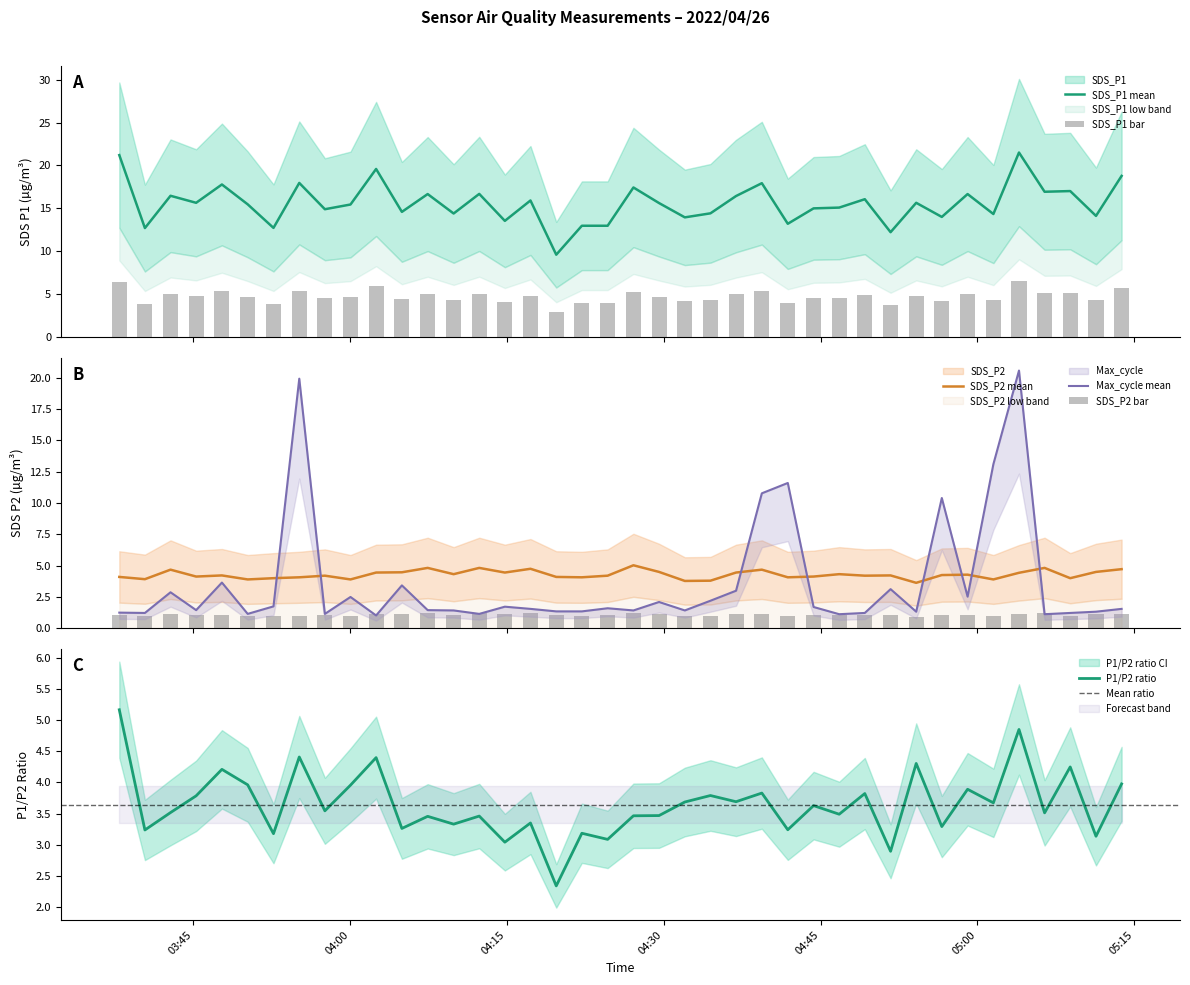

What is the average value of the Max_cycle series?

3.6